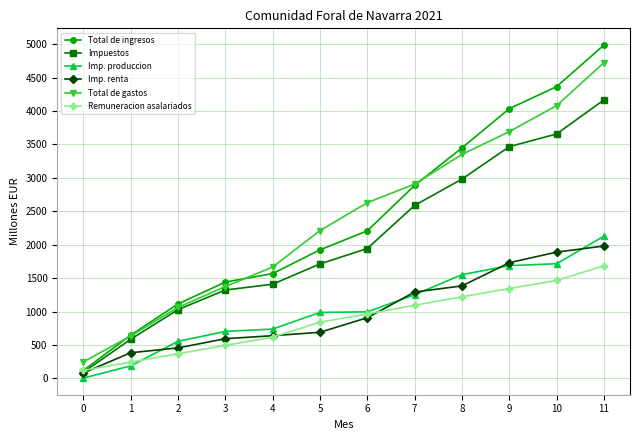

Between 1 and 5, which series saw the biggest shift?

Total de gastos